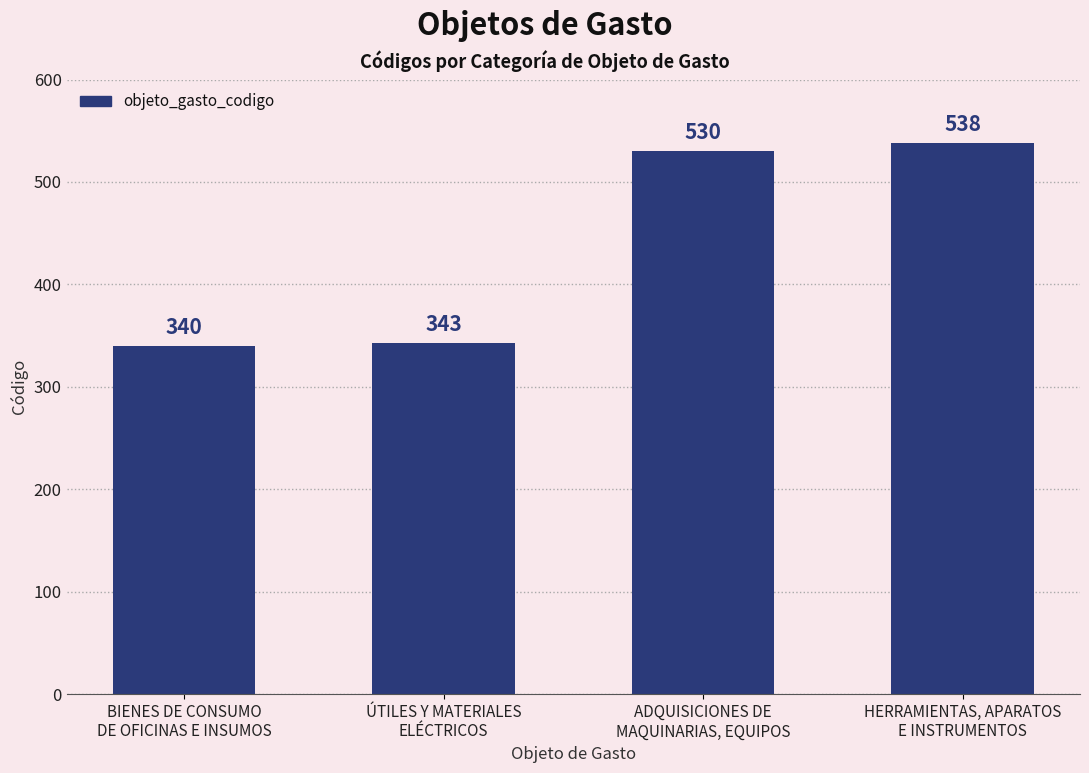

Read the value at ADQUISICIONES DE
MAQUINARIAS, EQUIPOS.

530